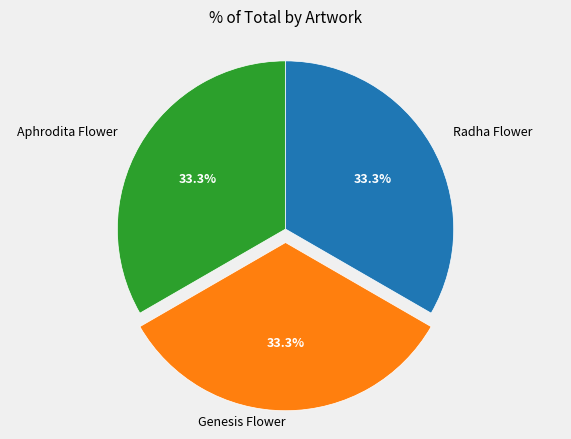

Is there any slice that represents more than half of the pie?

No